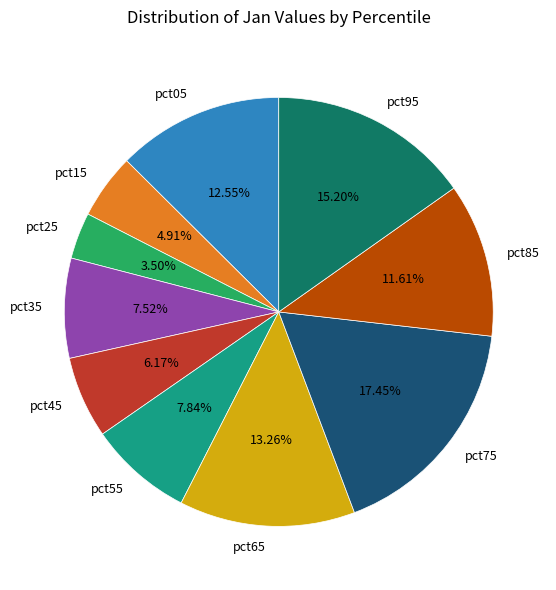

Count the number of slices in the pie.

10